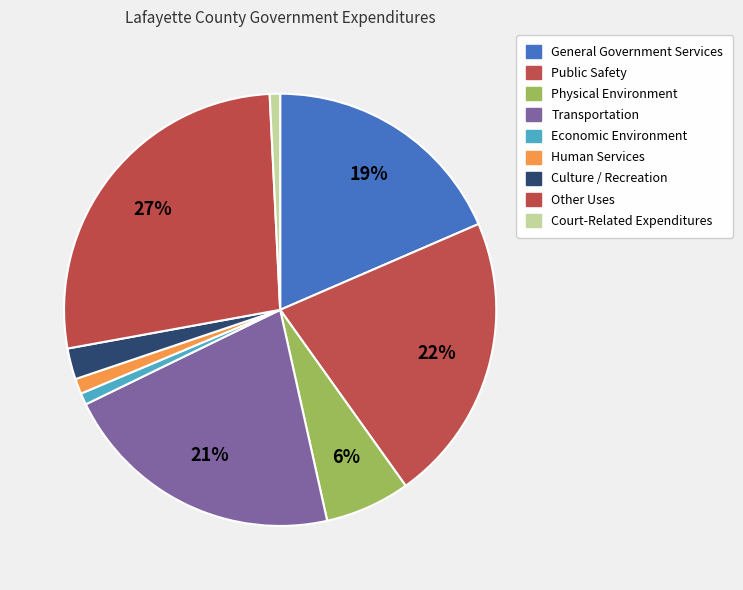

The Other Uses slice represents 27% of the pie. True or false?

True